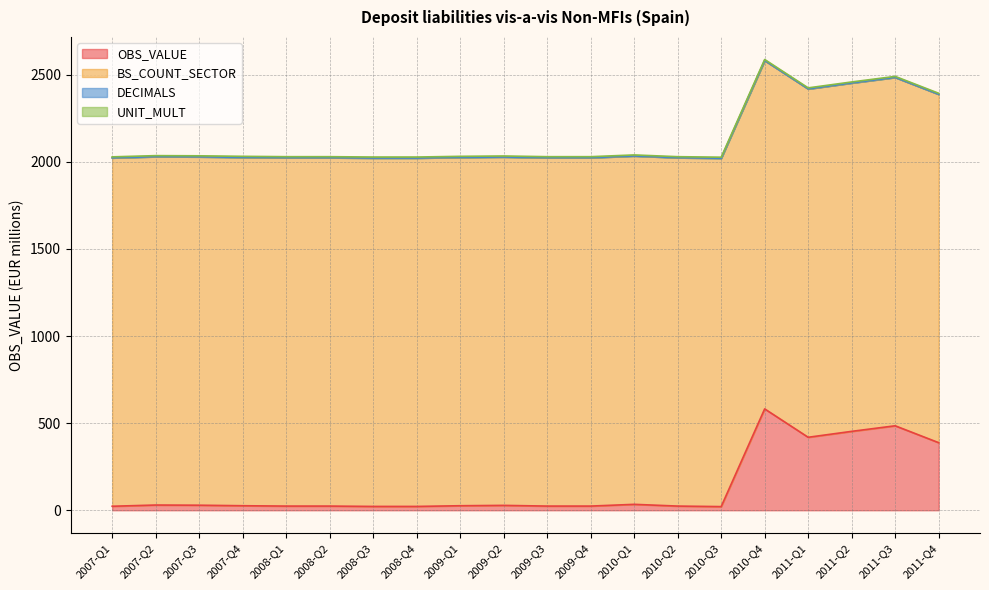

What is the value of the OBS_VALUE point at the 18th from the left?

453